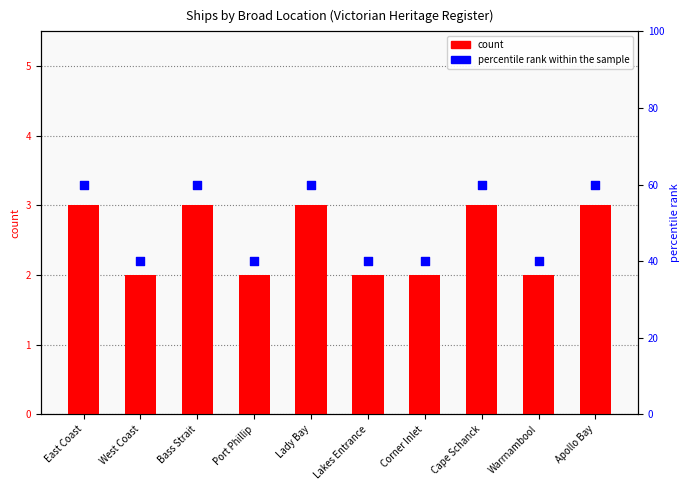

Which series has the largest total across all categories?

percentile rank within the sample